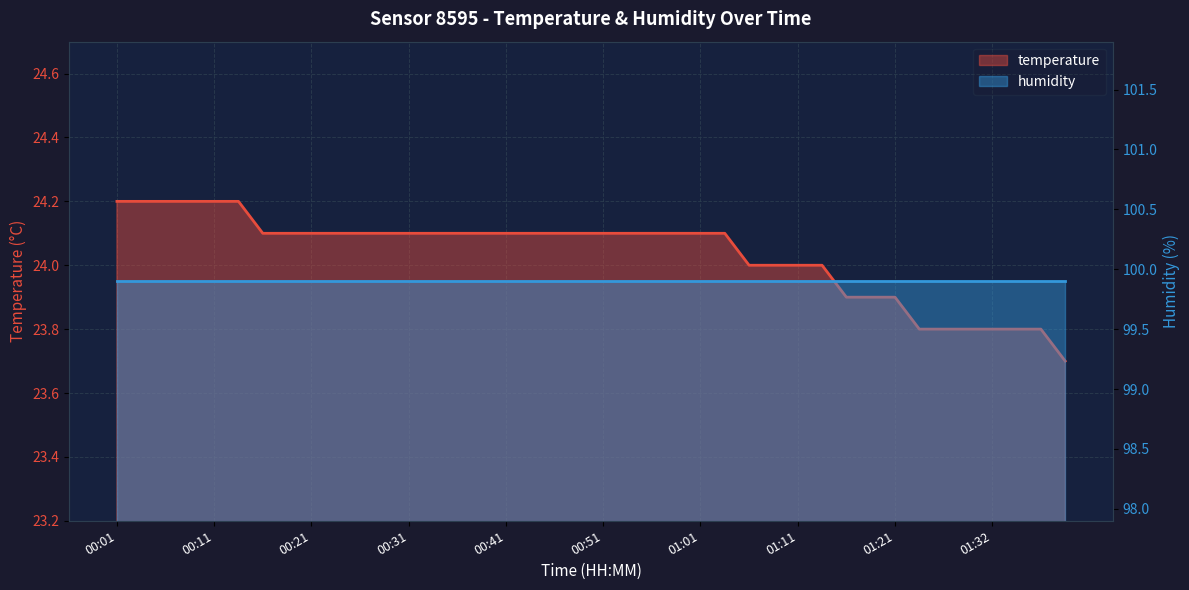

What is the total value across all series at 34?

123.7